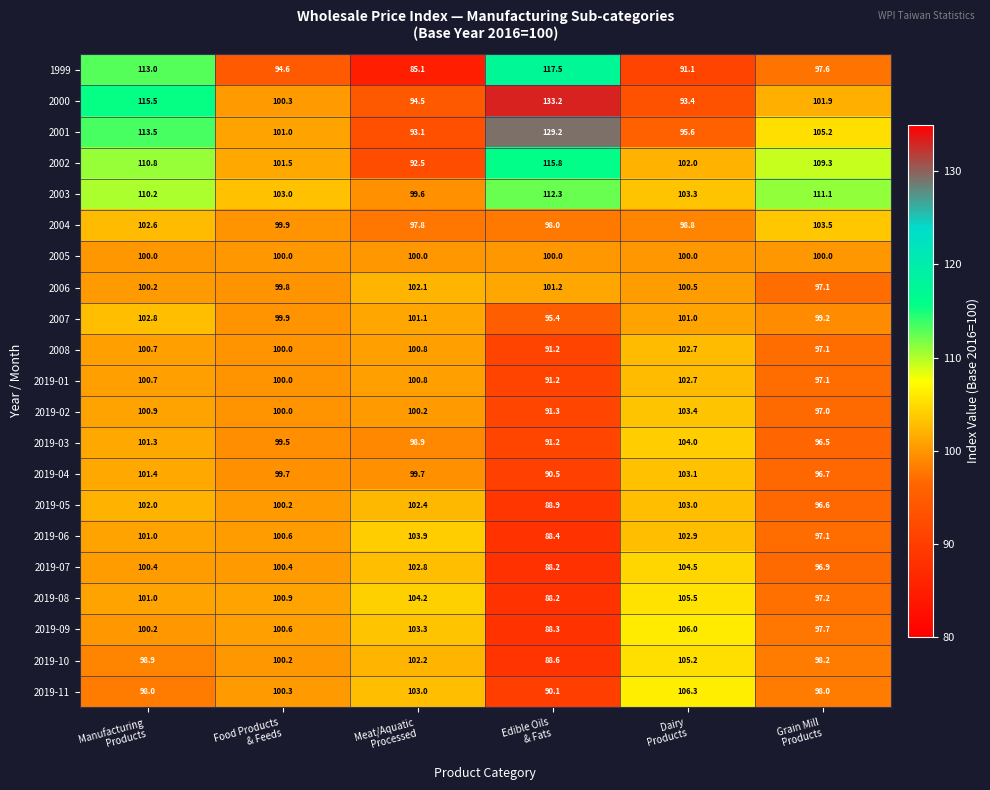

What is the total value across all series at Meat/Aquatic
Processed?

2088.0